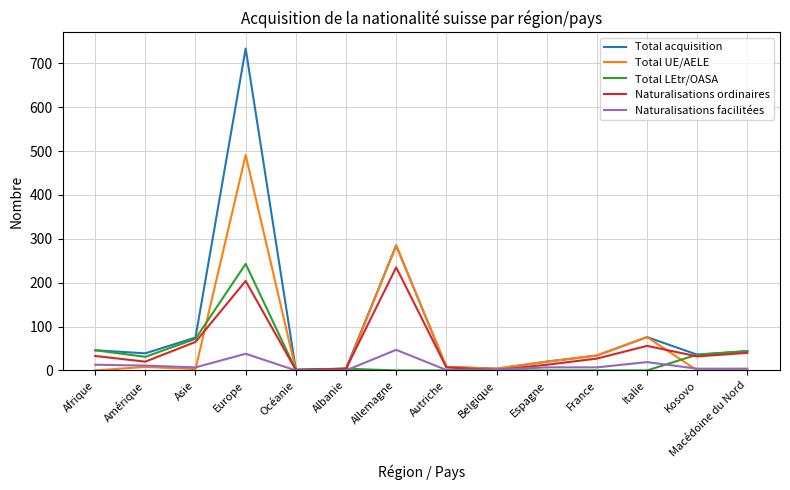

What is the spread (max minus min) of values at Allemagne?

285